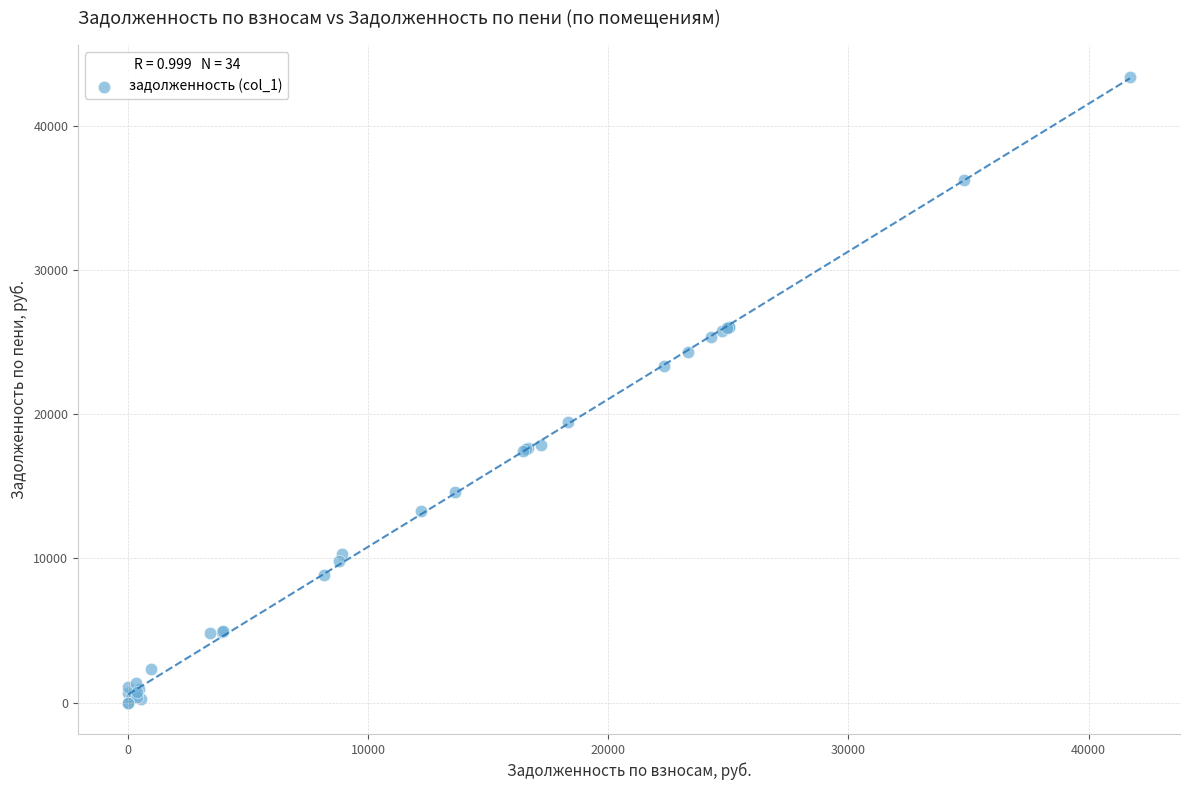

What Y value in the scatter plot is closest to 21699?

23311.0